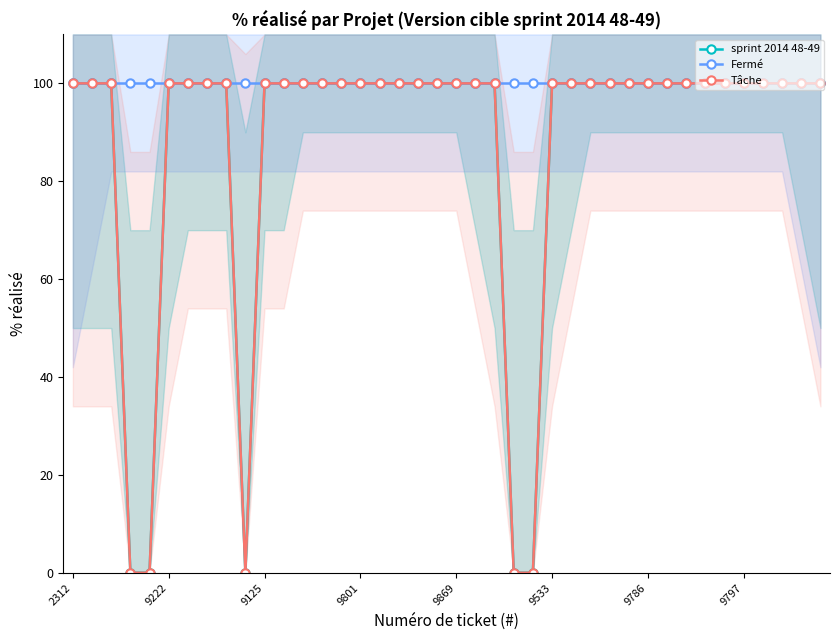

What are all the series names shown in the legend?

sprint 2014 48-49, Fermé, Tâche